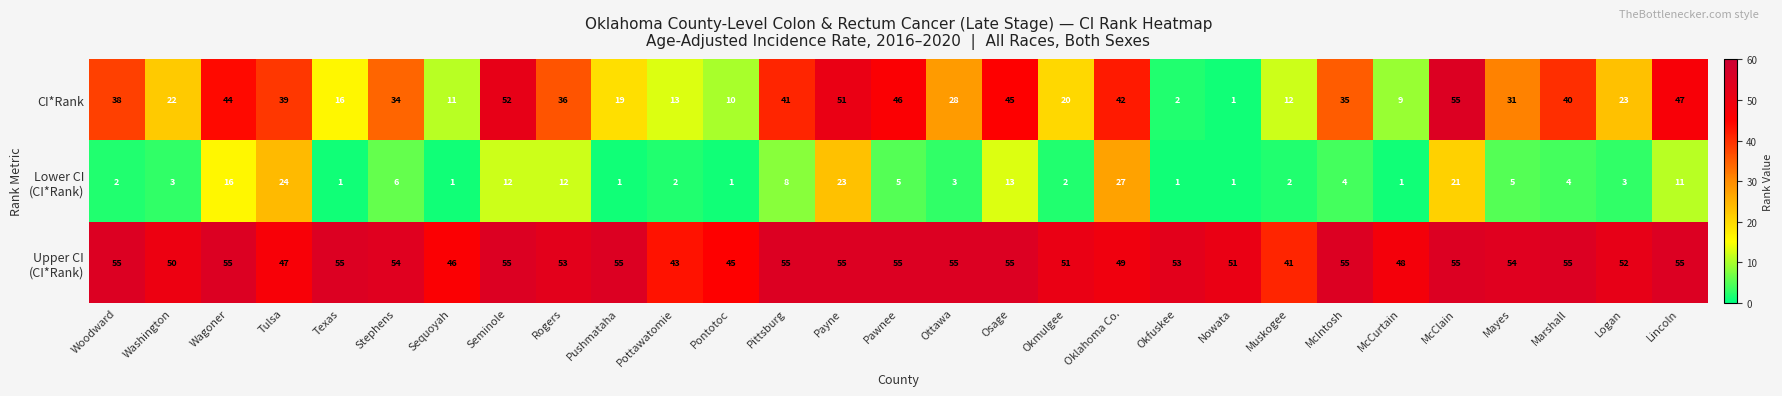

Is it true that CI*Rank equals 27 at Pittsburg?

False